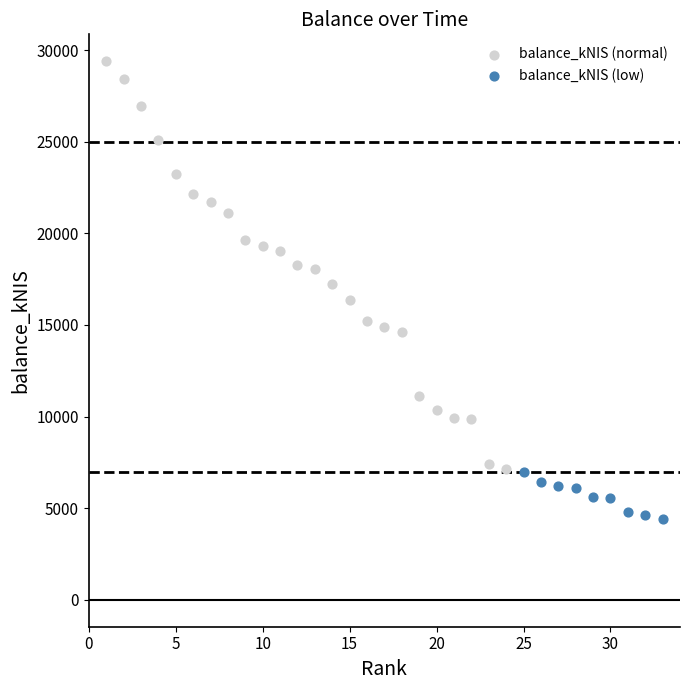

Which series reaches the maximum Y coordinate?

balance_kNIS (normal)